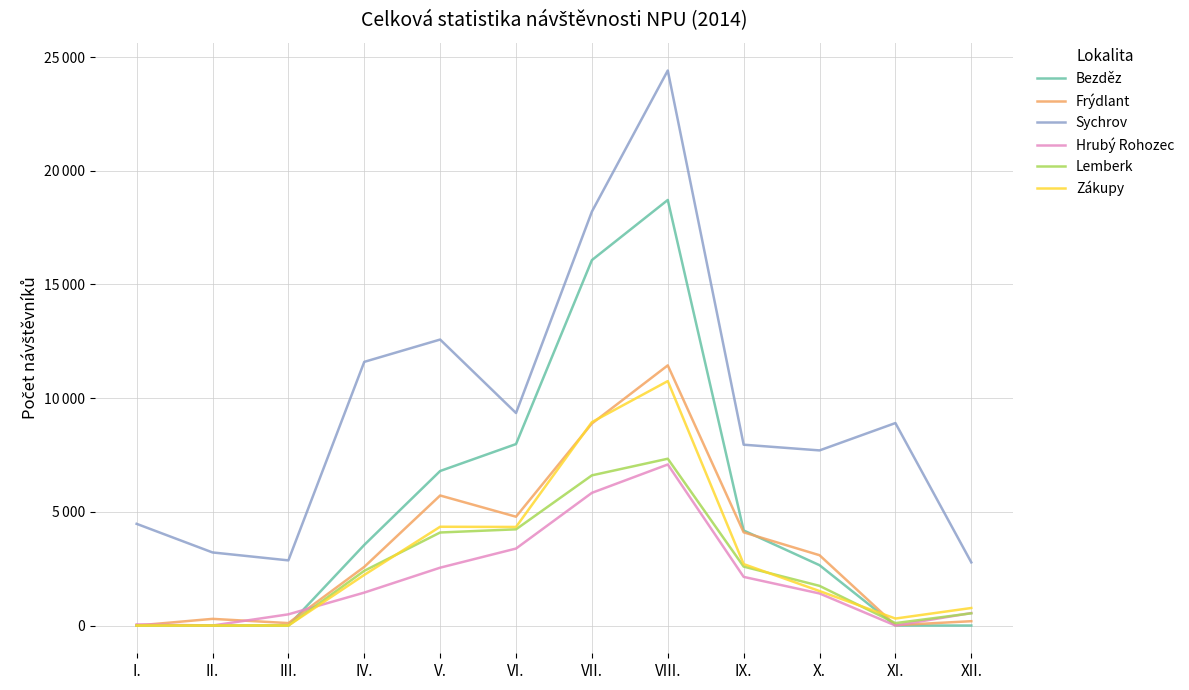

Reading left to right, extract all data points from this chart.

Bezděz: 0	0	0	3545	6795	7980	16070	18714	4180	2653	0	0
Frýdlant: 0	293	107	2579	5718	4785	8883	11440	4098	3092	15	190
Sychrov: 4472	3214	2865	11595	12576	9345	18203	24407	7952	7701	8904	2777
Hrubý Rohozec: 50	0	492	1448	2544	3385	5835	7082	2139	1410	0	549
Lemberk: 0	0	0	2406	4091	4231	6604	7335	2592	1744	106	537
Zákupy: 0	0	0	2226	4344	4335	8945	10749	2701	1516	307	771